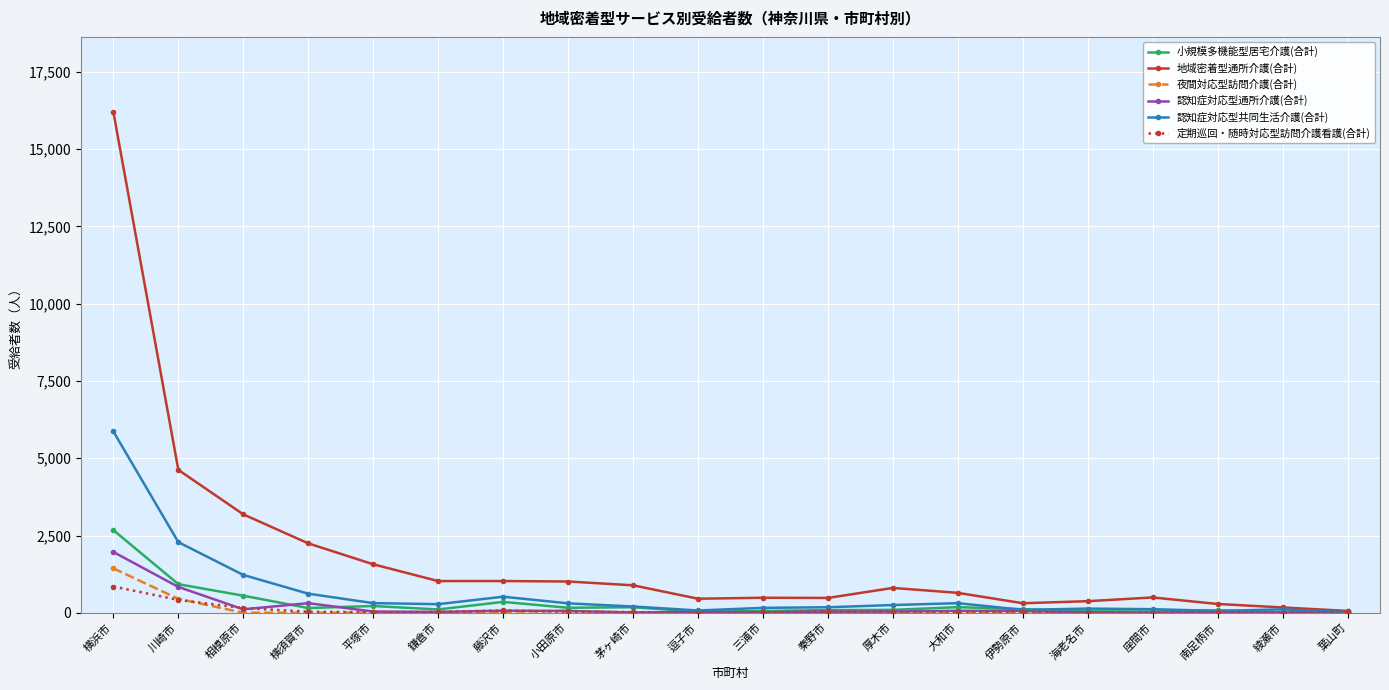

What is the maximum value shown in the chart?

16204